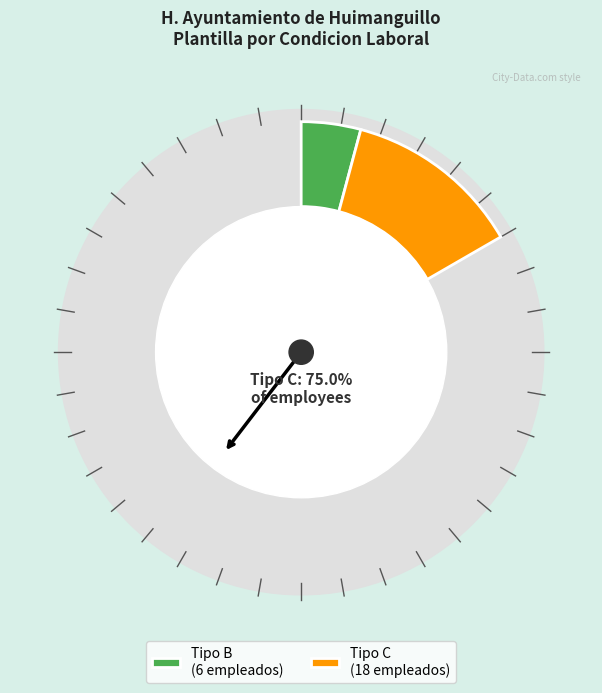

The Tipo B slice represents 39% of the pie. True or false?

False